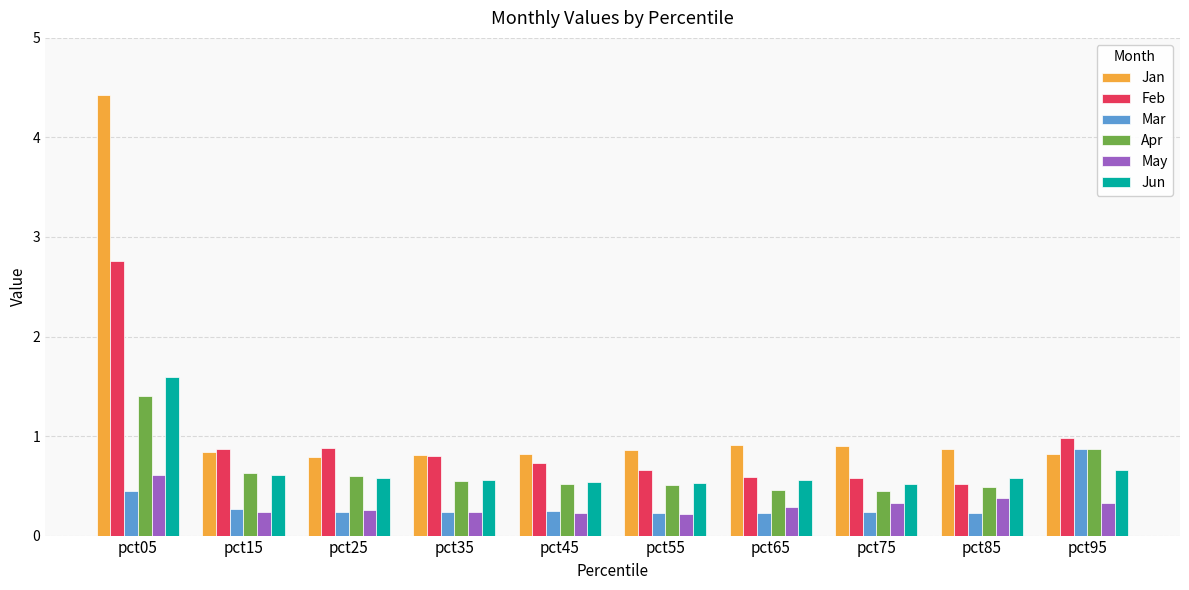

What is the smallest value displayed?

0.2